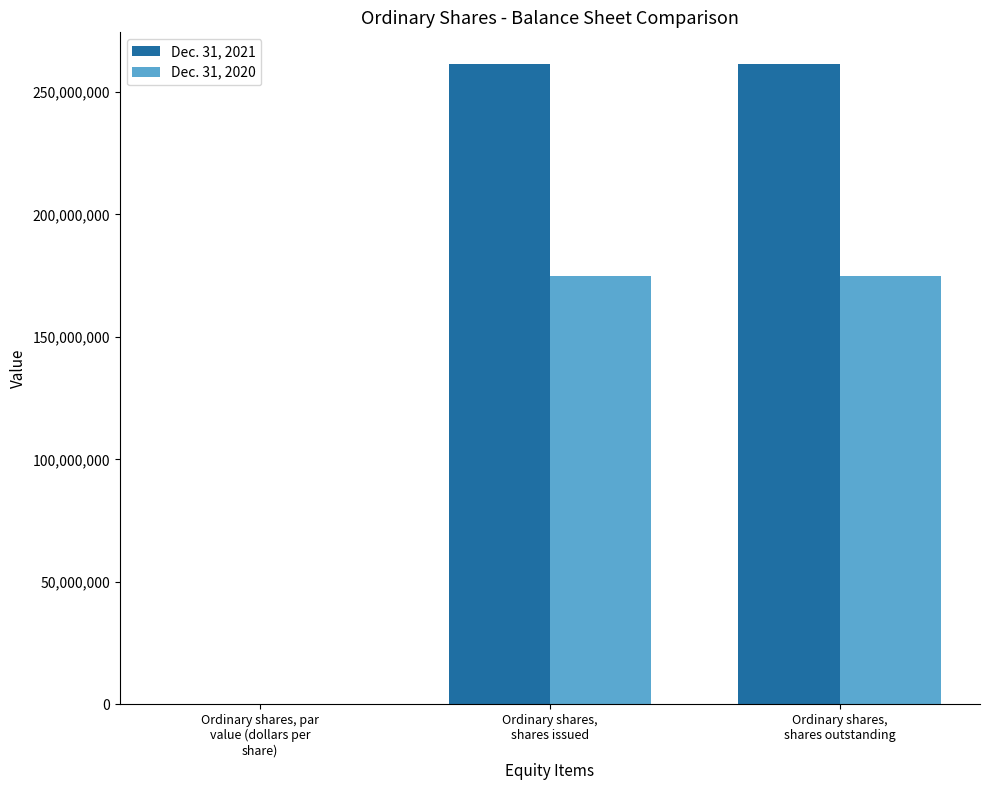

Reading right to left, transcribe all the data shown in this chart.

Dec. 31, 2021: Ordinary shares,
shares outstanding=261256254	Ordinary shares,
shares issued=261256254	Ordinary shares, par
value (dollars per
share)=0
Dec. 31, 2020: Ordinary shares,
shares outstanding=174853546	Ordinary shares,
shares issued=174853546	Ordinary shares, par
value (dollars per
share)=0